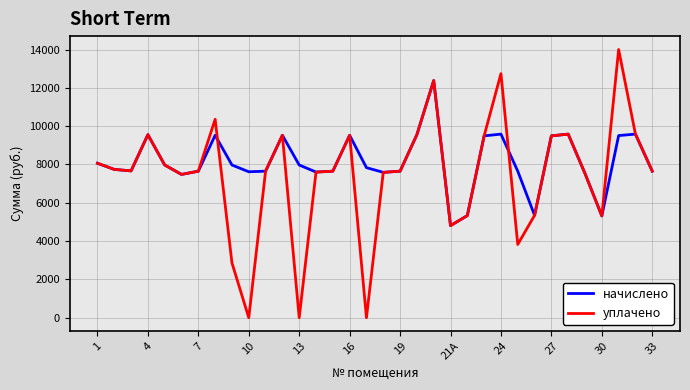

Which series has the largest total across all categories?

начислено